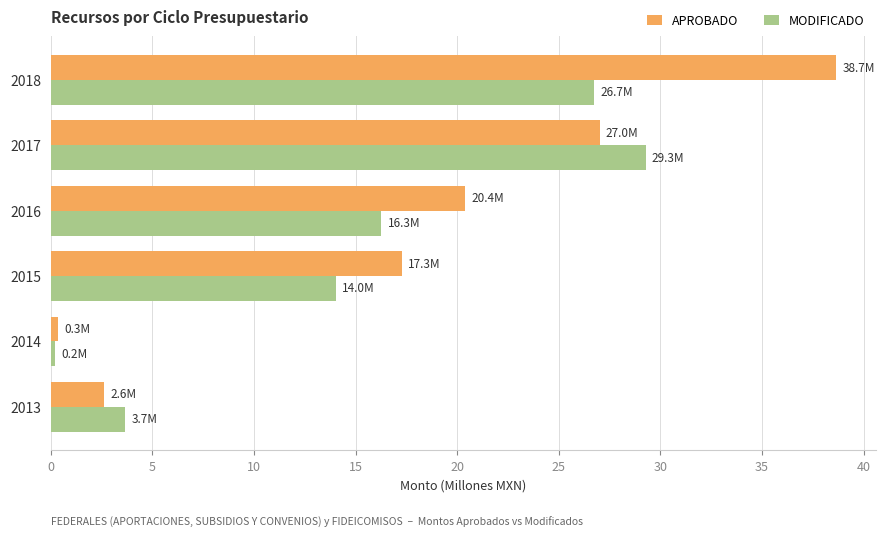

Which series has the widest spread of values?

APROBADO